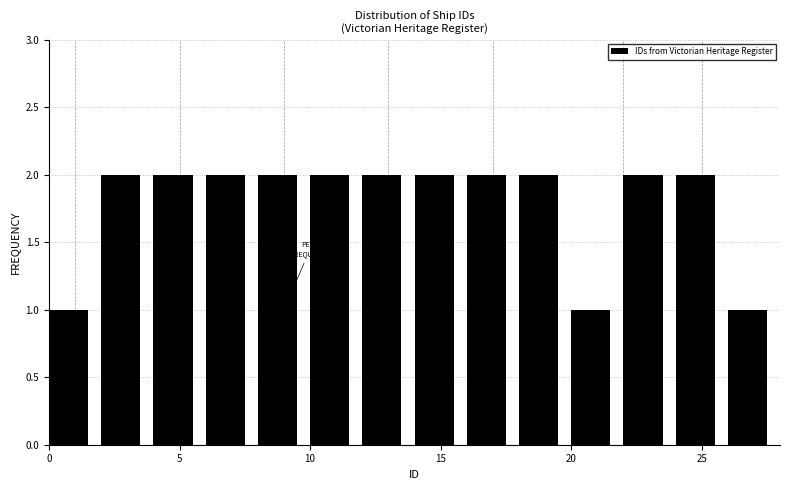

Reading left to right, transcribe this chart: for each bar, give the range it covers on the x-axis and its height. The values are not printed on the chart, so give them approximately, as read against the axis.

0 to 2: 1
2 to 4: 2
4 to 6: 2
6 to 8: 2
8 to 10: 2
10 to 12: 2
12 to 14: 2
14 to 16: 2
16 to 18: 2
18 to 20: 2
20 to 22: 1
22 to 24: 2
24 to 26: 2
26 to 28: 1